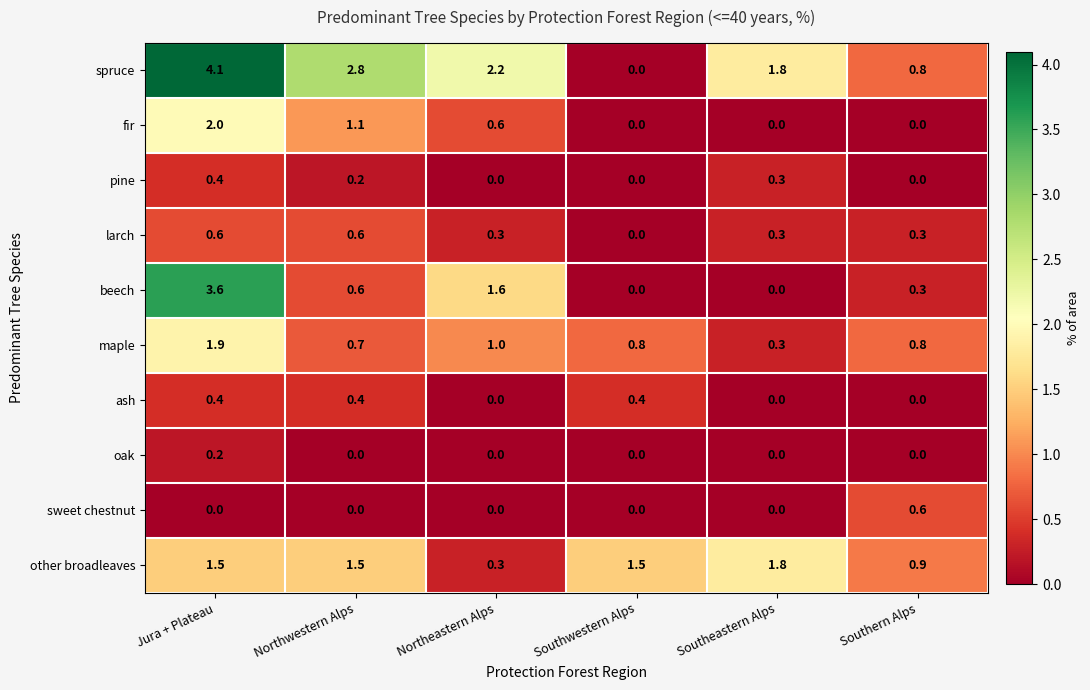

At which label does spruce first exceed 2?

Jura + Plateau